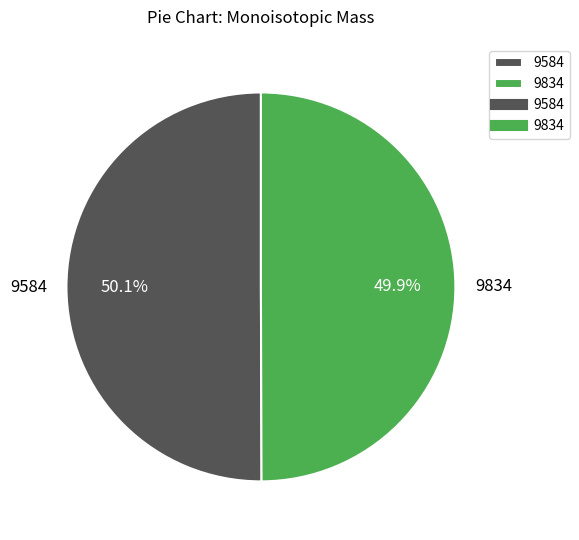

To the nearest percent, what portion does 9584 represent?

50%